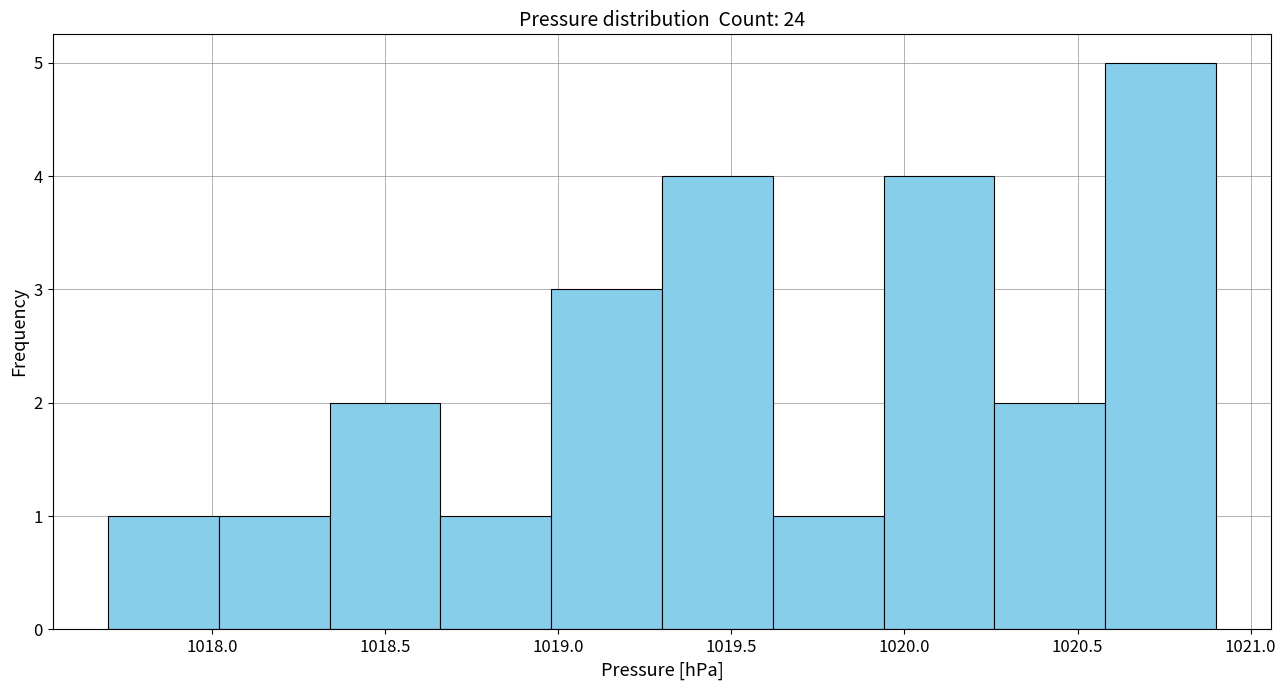

Reading left to right, transcribe this chart: for each bar, give the range it covers on the x-axis and its height. Neither the bar edges nor the heights are printed on the chart, so give them approximately, as read against the axes.

1017.70 to 1018.02: 1
1018.02 to 1018.34: 1
1018.34 to 1018.66: 2
1018.66 to 1018.98: 1
1018.98 to 1019.30: 3
1019.30 to 1019.62: 4
1019.62 to 1019.94: 1
1019.94 to 1020.26: 4
1020.26 to 1020.58: 2
1020.58 to 1020.90: 5